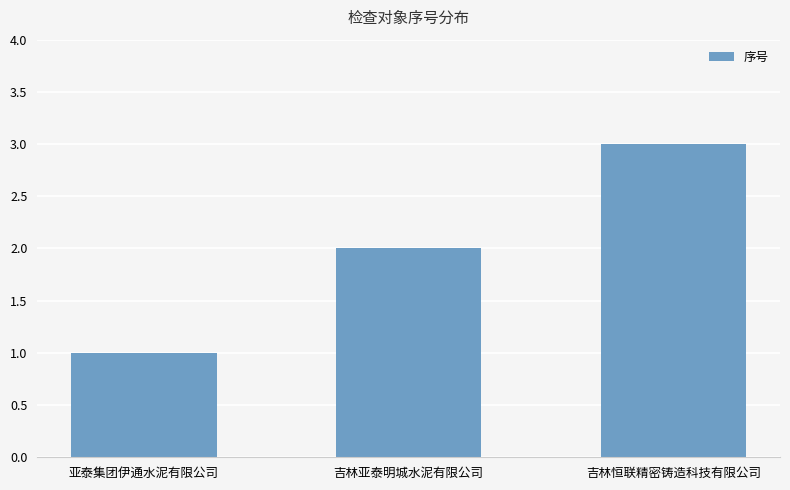

What is the average value?

2